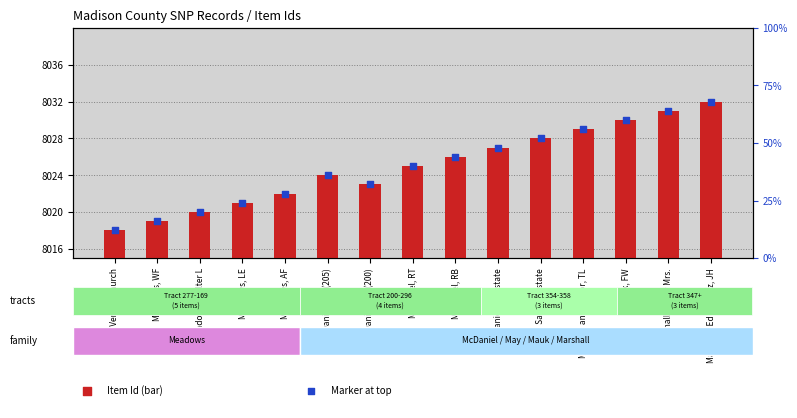

Which series contains the lowest Y value?

Item Id